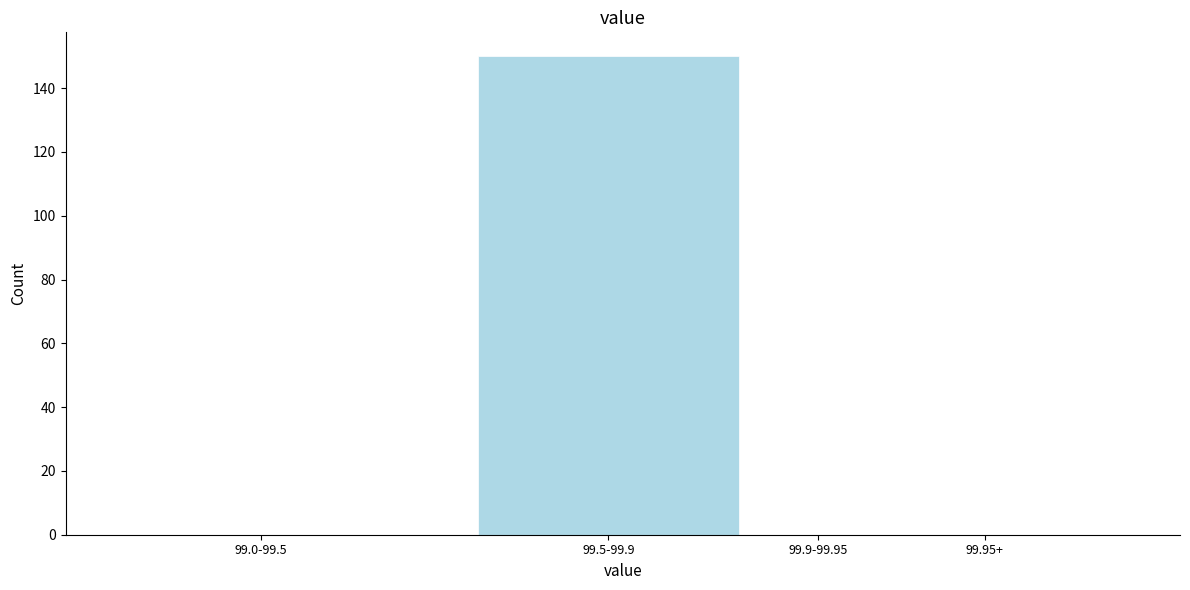

Reading left to right, extract all data points from this chart.

99.0-99.5=0	99.5-99.9=150	99.9-99.95=0	99.95+=0